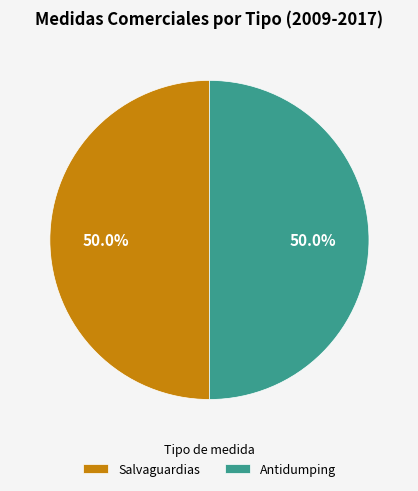

Approximately how many times larger is the value at Antidumping compared to Salvaguardias?

1.0